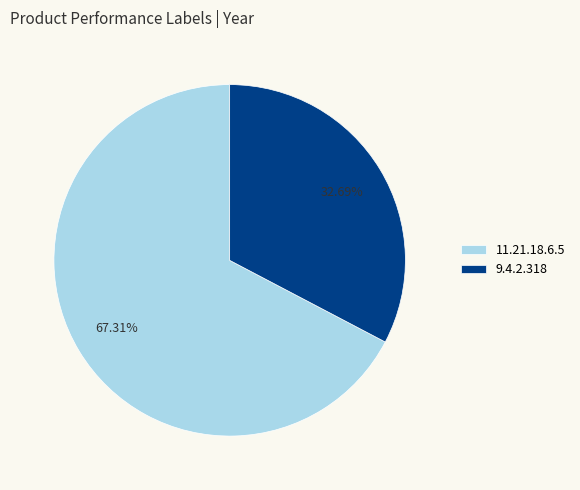

How many slices are in this pie chart?

2